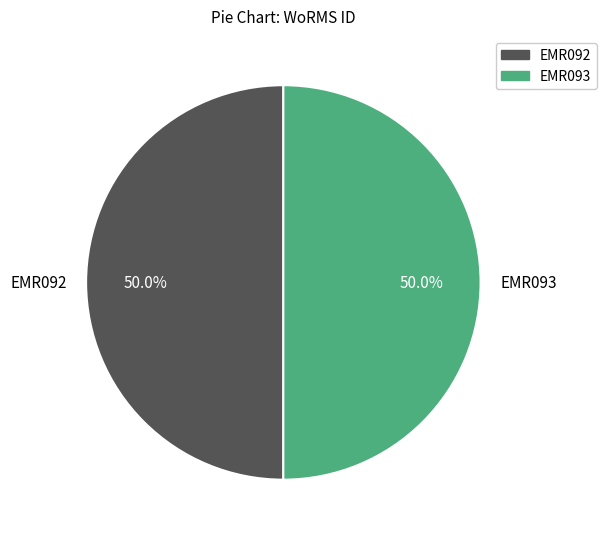

What portion of the pie excludes EMR093?

50.0%